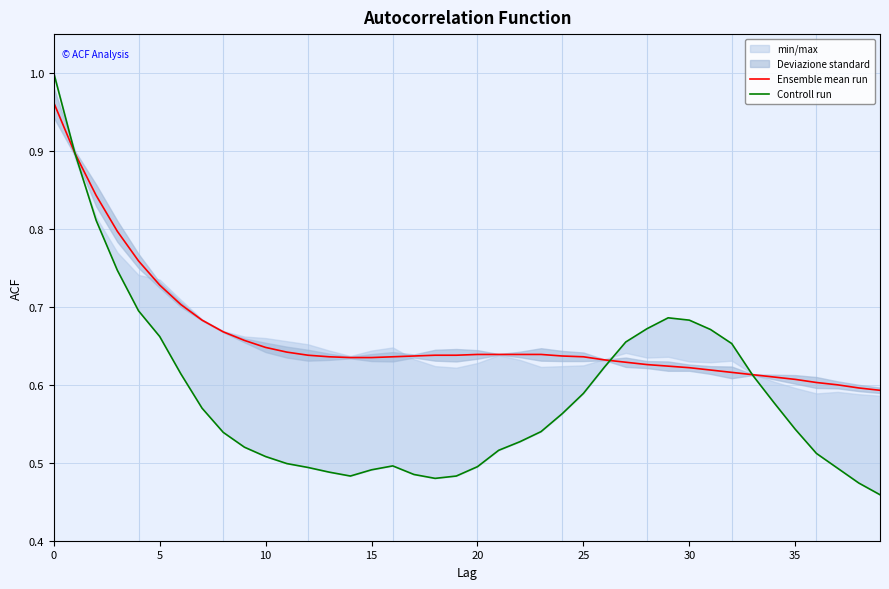

Reading left to right, transcribe all the data shown in this chart.

Ensemble mean run: 1.0	0.9	0.8	0.8	0.8	0.7	0.7	0.7	0.7	0.7	0.6	0.6	0.6	0.6	0.6	0.6	0.6	0.6	0.6	0.6	0.6	0.6	0.6	0.6	0.6	0.6	0.6	0.6	0.6	0.6	0.6	0.6	0.6	0.6	0.6	0.6	0.6	0.6	0.6	0.6
Controll run: 1.0	0.9	0.8	0.7	0.7	0.7	0.6	0.6	0.5	0.5	0.5	0.5	0.5	0.5	0.5	0.5	0.5	0.5	0.5	0.5	0.5	0.5	0.5	0.5	0.6	0.6	0.6	0.7	0.7	0.7	0.7	0.7	0.7	0.6	0.6	0.5	0.5	0.5	0.5	0.5